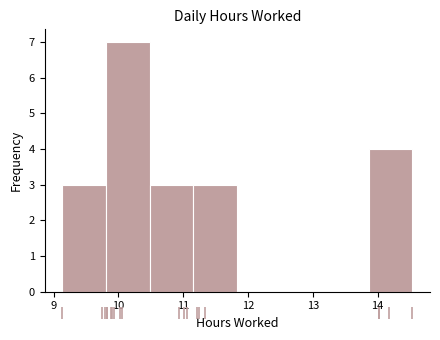

Reading left to right, transcribe this chart: for each bar, give the range it covers on the x-axis and its height. Neither the bar edges nor the heights are printed on the chart, so give them approximately, as read against the axes.

9.1 to 9.8: 3
9.8 to 10.5: 7
10.5 to 11.2: 3
11.2 to 11.8: 3
11.8 to 12.5: 0
12.5 to 13.2: 0
13.2 to 13.9: 0
13.9 to 14.5: 4